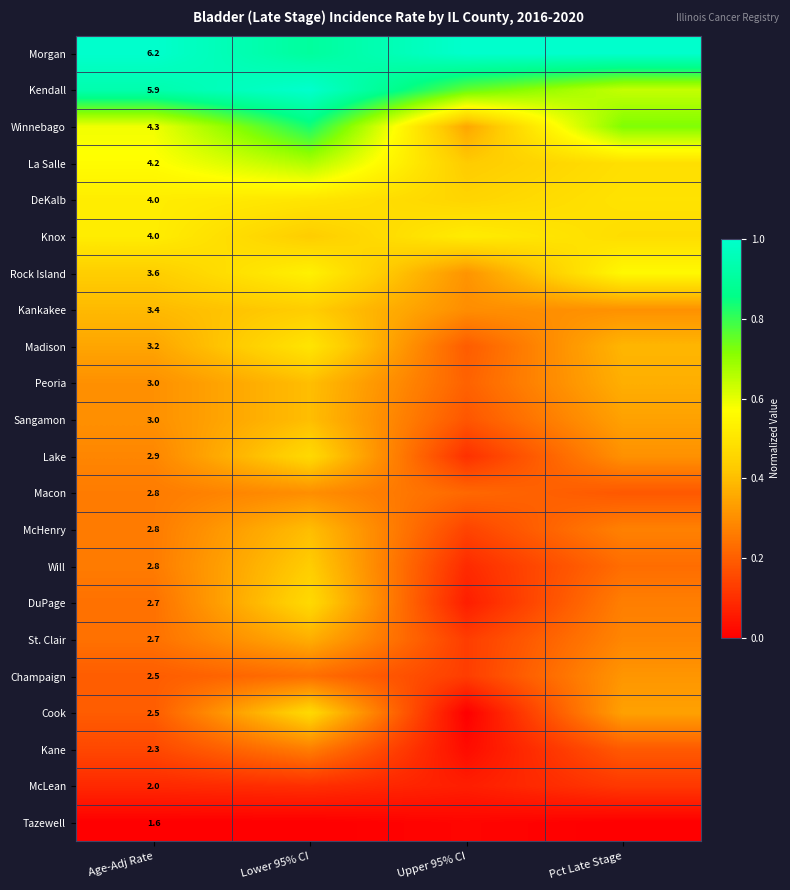

What is the total value across all series at Lower 95% CI?

10.1